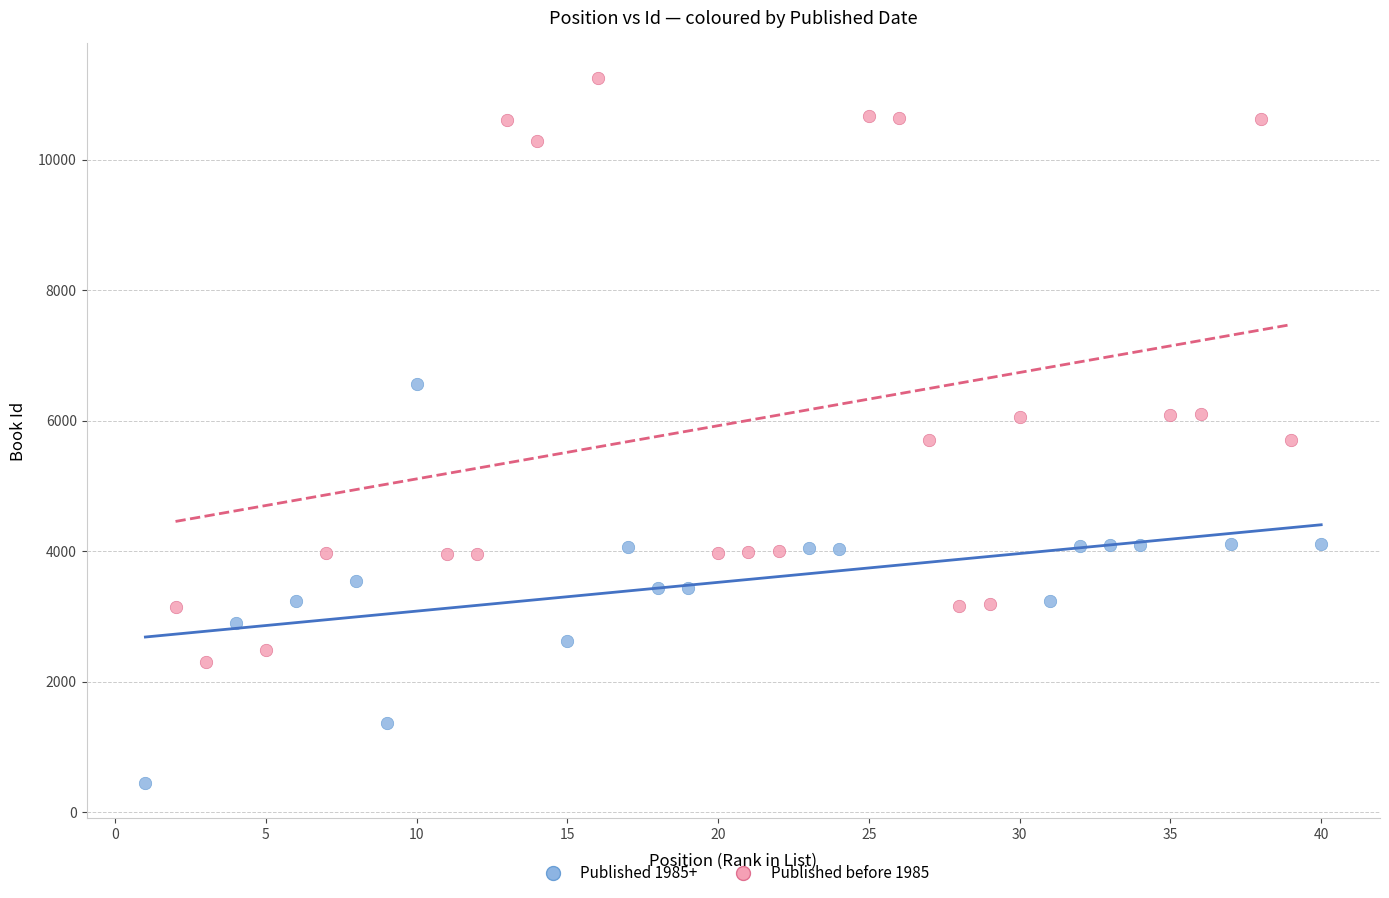

Which series has the largest Y range (max minus min)?

Published before 1985